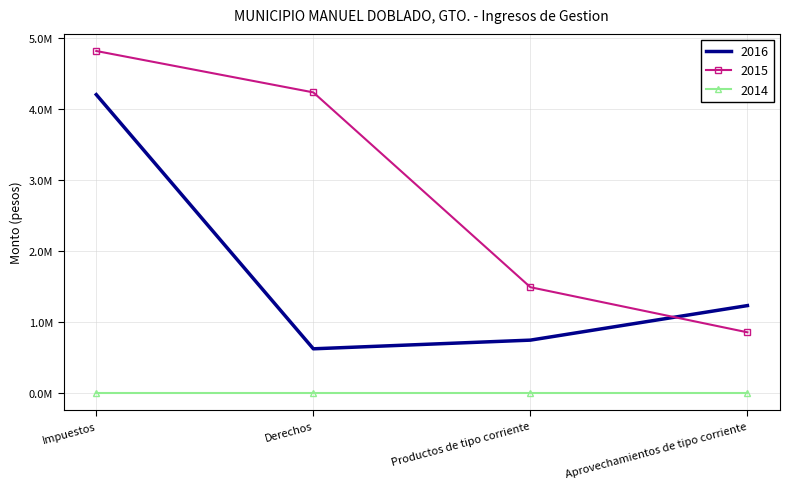

Is the value of 2015 at Impuestos greater than the value of 2016 at Derechos?

Yes